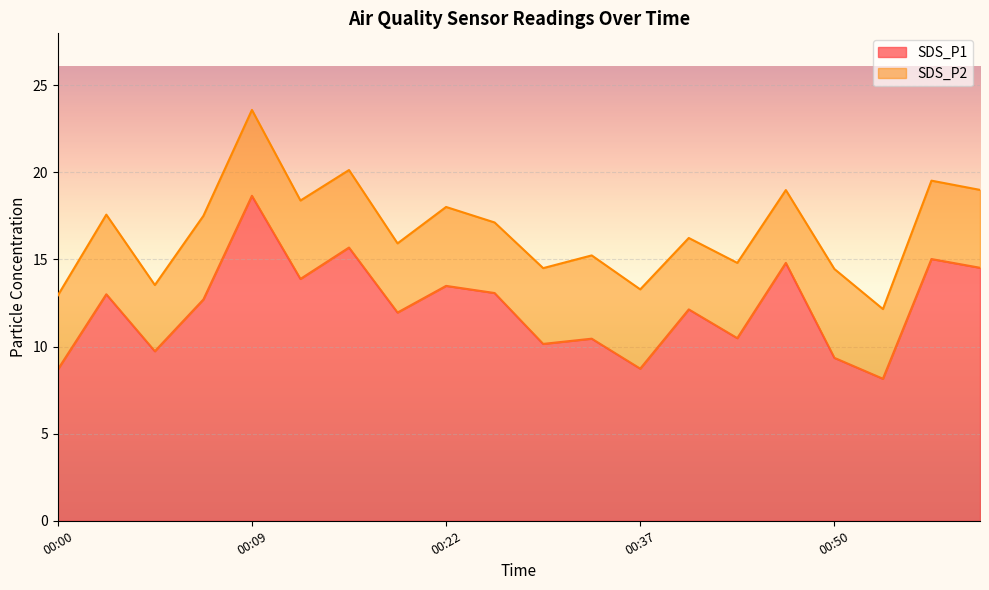

What is the difference between the maximum and second lowest values?

10.0